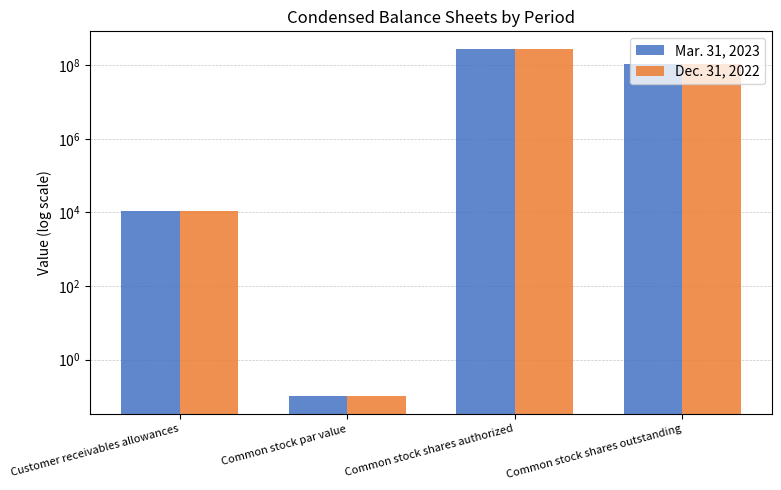

What is the average value of the Dec. 31, 2022 series?

97558377.0